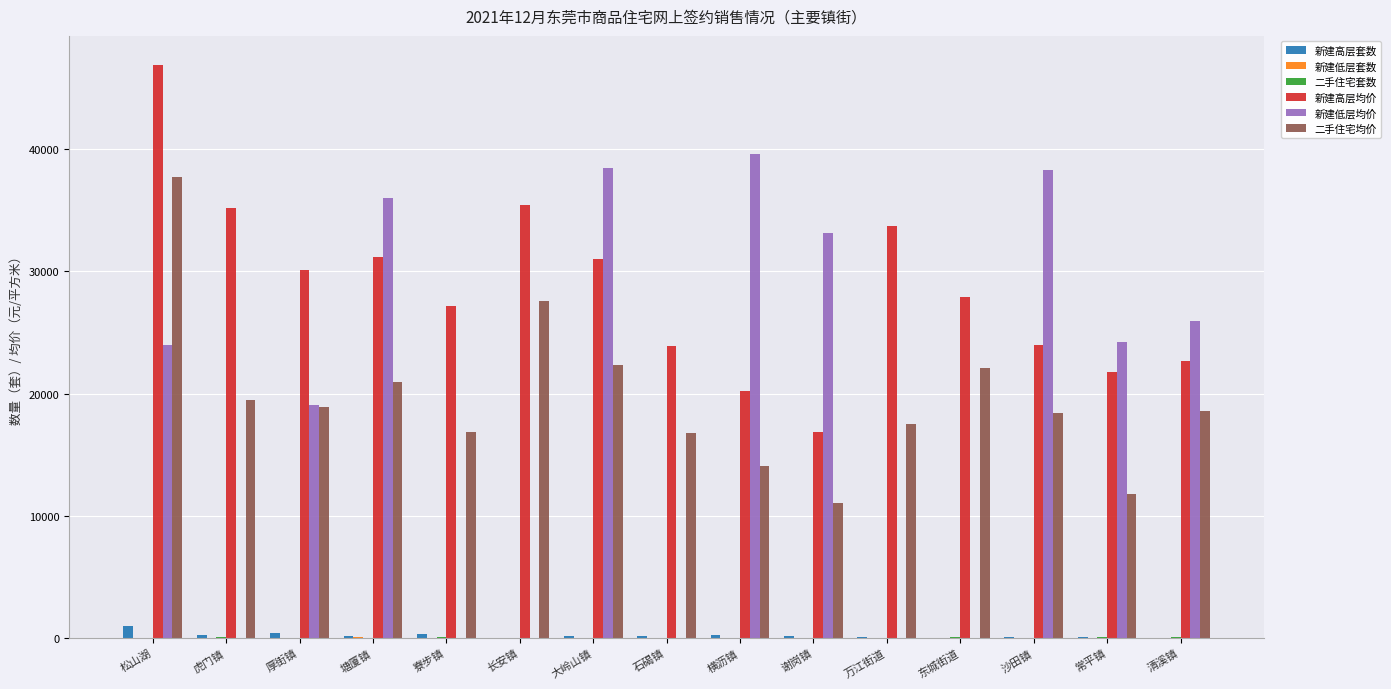

Which series has the largest total across all categories?

新建高层均价